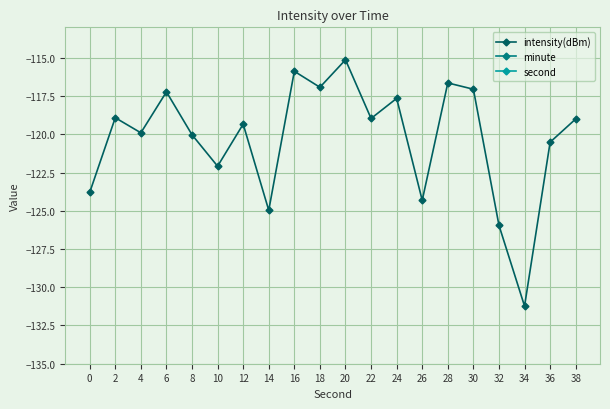

List the labels in order of minute value, largest first.

0, 2, 4, 6, 8, 10, 12, 14, 16, 18, 20, 22, 24, 26, 28, 30, 32, 34, 36, 38